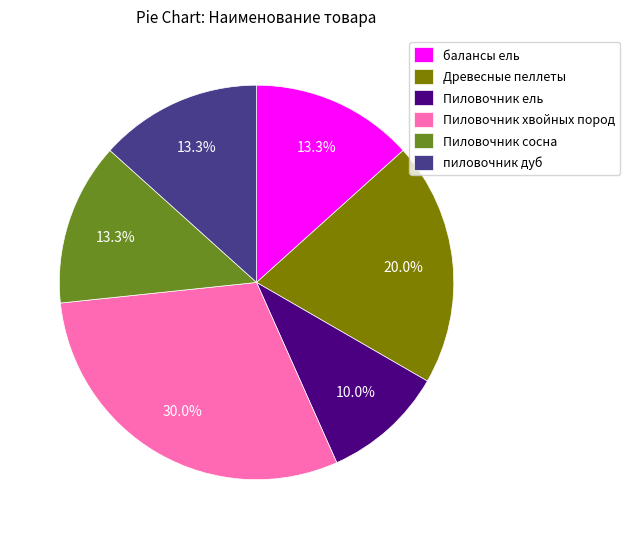

What is the total percentage of Древесные пеллеты and Пиловочник сосна?

33.3%